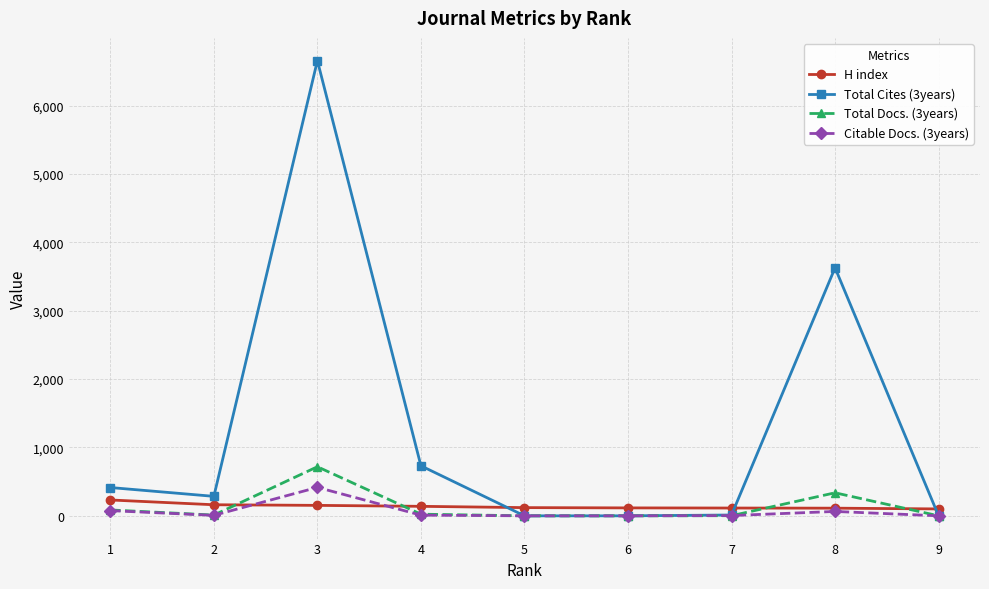

Which series changed the most between 2 and 7?

Total Cites (3years)